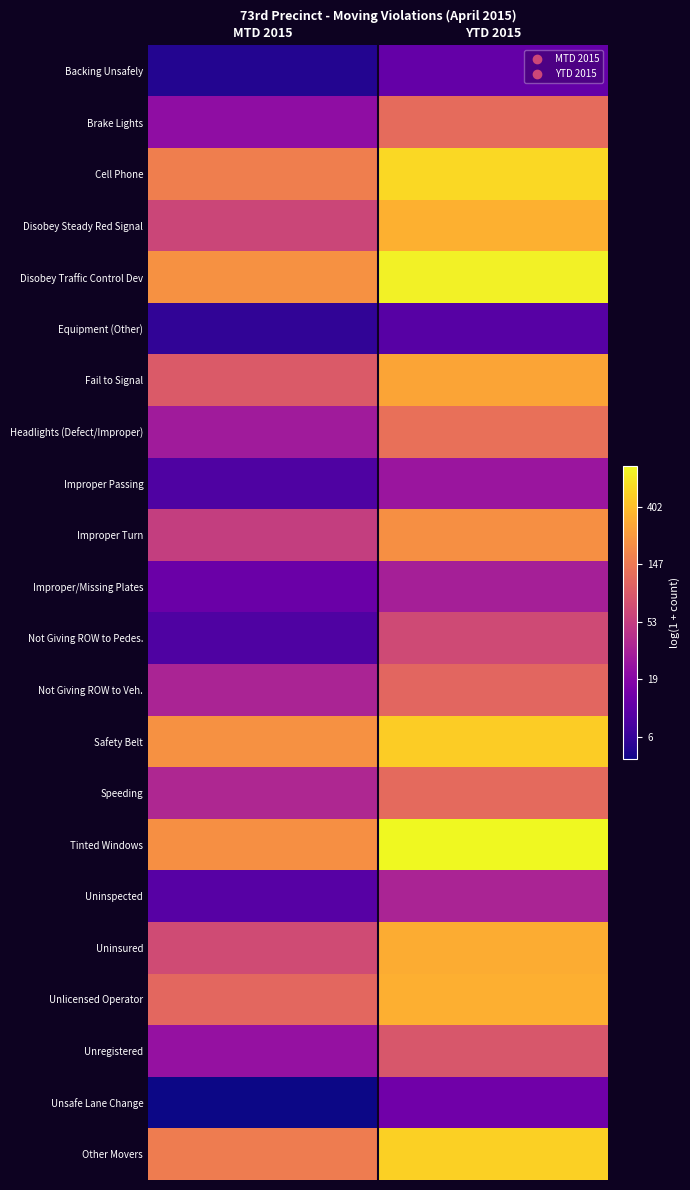

Reading left to right, extract all data points from this chart.

Backing Unsafely: MTD 2015=1.8	YTD 2015=2.6
Brake Lights: MTD 2015=3.1	YTD 2015=4.8
Cell Phone: MTD 2015=5.1	YTD 2015=6.3
Disobey Steady Red Signal: MTD 2015=4.1	YTD 2015=5.8
Disobey Traffic Control Dev: MTD 2015=5.4	YTD 2015=6.6
Equipment (Other): MTD 2015=1.9	YTD 2015=2.4
Fail to Signal: MTD 2015=4.5	YTD 2015=5.7
Headlights (Defect/Improper): MTD 2015=3.4	YTD 2015=4.9
Improper Passing: MTD 2015=2.3	YTD 2015=3.3
Improper Turn: MTD 2015=4.0	YTD 2015=5.4
Improper/Missing Plates: MTD 2015=2.6	YTD 2015=3.5
Not Giving ROW to Pedes.: MTD 2015=2.3	YTD 2015=4.2
Not Giving ROW to Veh.: MTD 2015=3.6	YTD 2015=4.7
Safety Belt: MTD 2015=5.4	YTD 2015=6.2
Speeding: MTD 2015=3.6	YTD 2015=4.8
Tinted Windows: MTD 2015=5.4	YTD 2015=6.7
Uninspected: MTD 2015=2.4	YTD 2015=3.6
Uninsured: MTD 2015=4.2	YTD 2015=5.8
Unlicensed Operator: MTD 2015=4.7	YTD 2015=5.8
Unregistered: MTD 2015=3.2	YTD 2015=4.4
Unsafe Lane Change: MTD 2015=1.6	YTD 2015=2.7
Other Movers: MTD 2015=5.1	YTD 2015=6.2